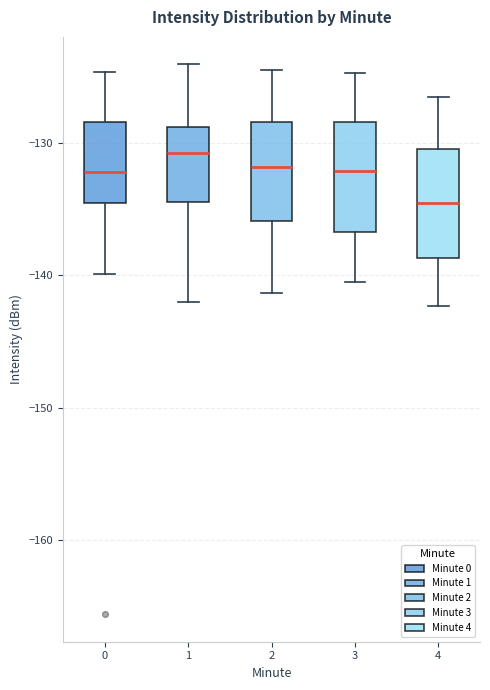

Which box has the highest median line?

1